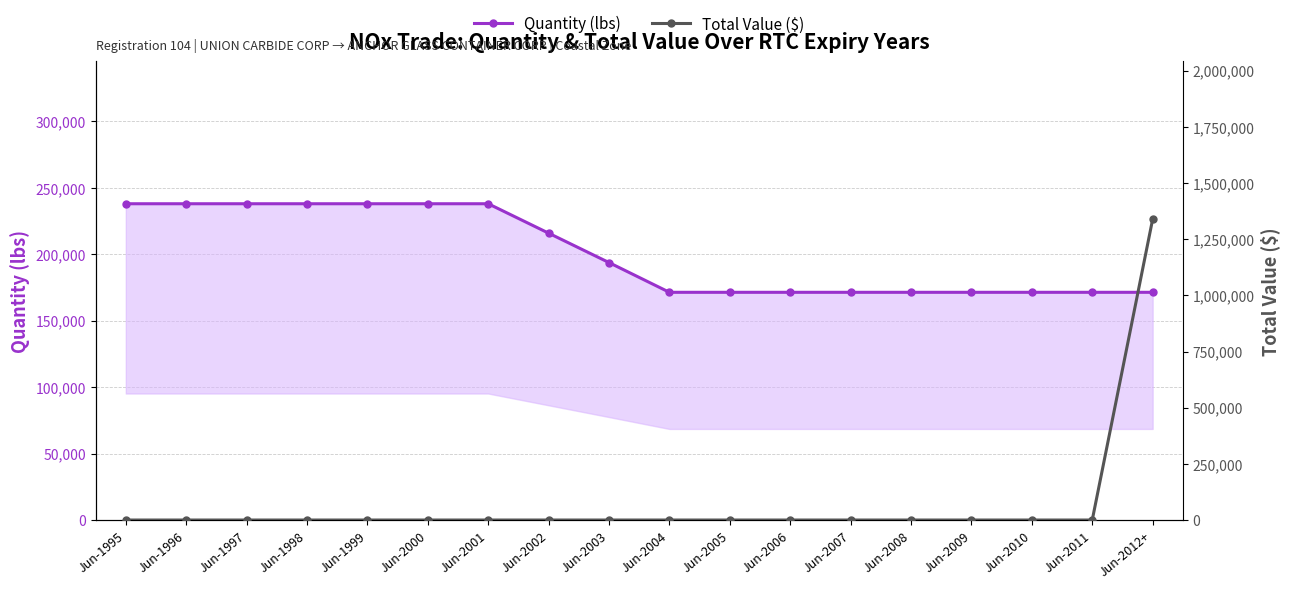

Which series ends up on top after the final intersection of Quantity (lbs) and Total Value ($)?

Total Value ($)